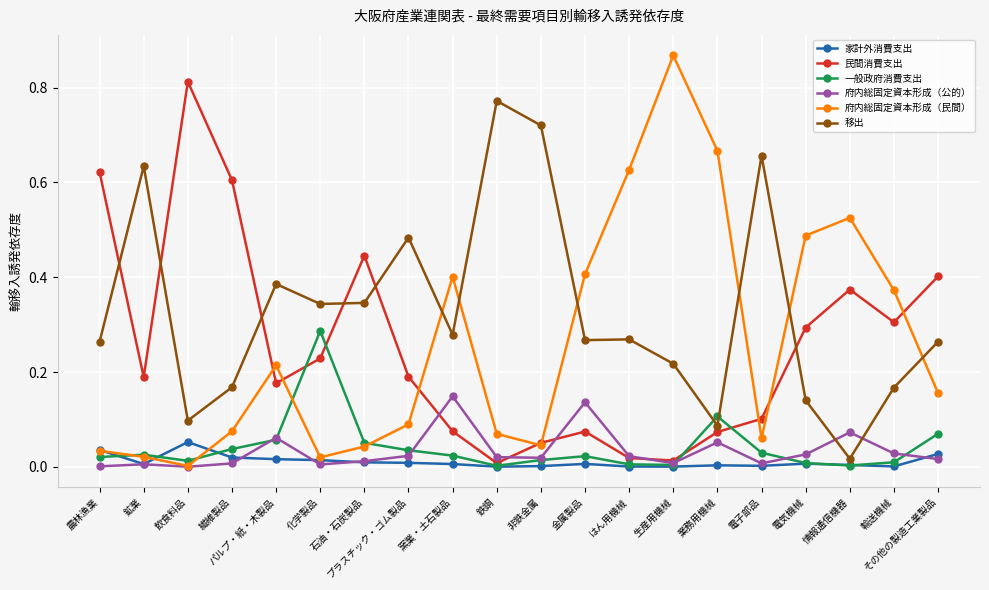

Which series has the largest total across all categories?

移出